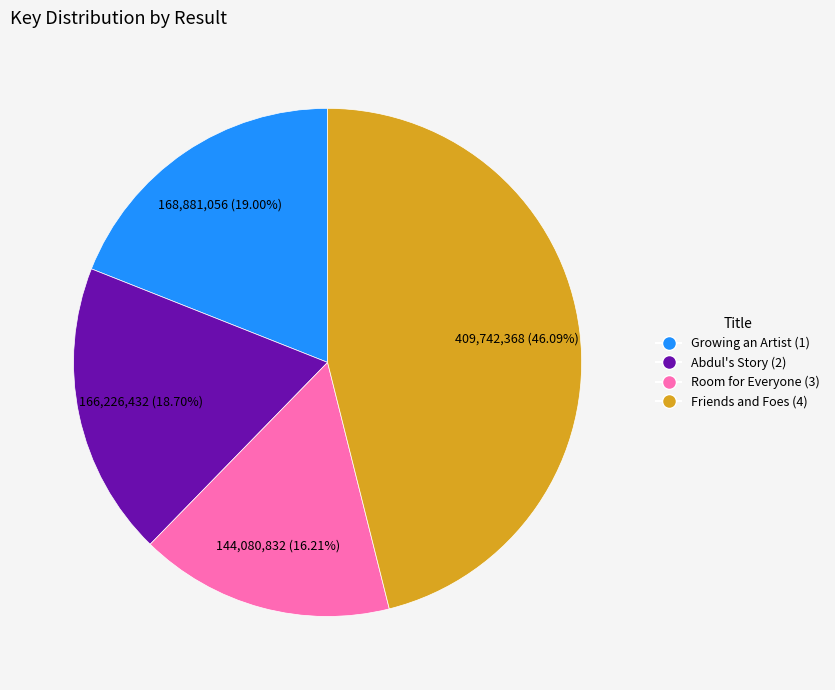

How many slices are in this pie chart?

4